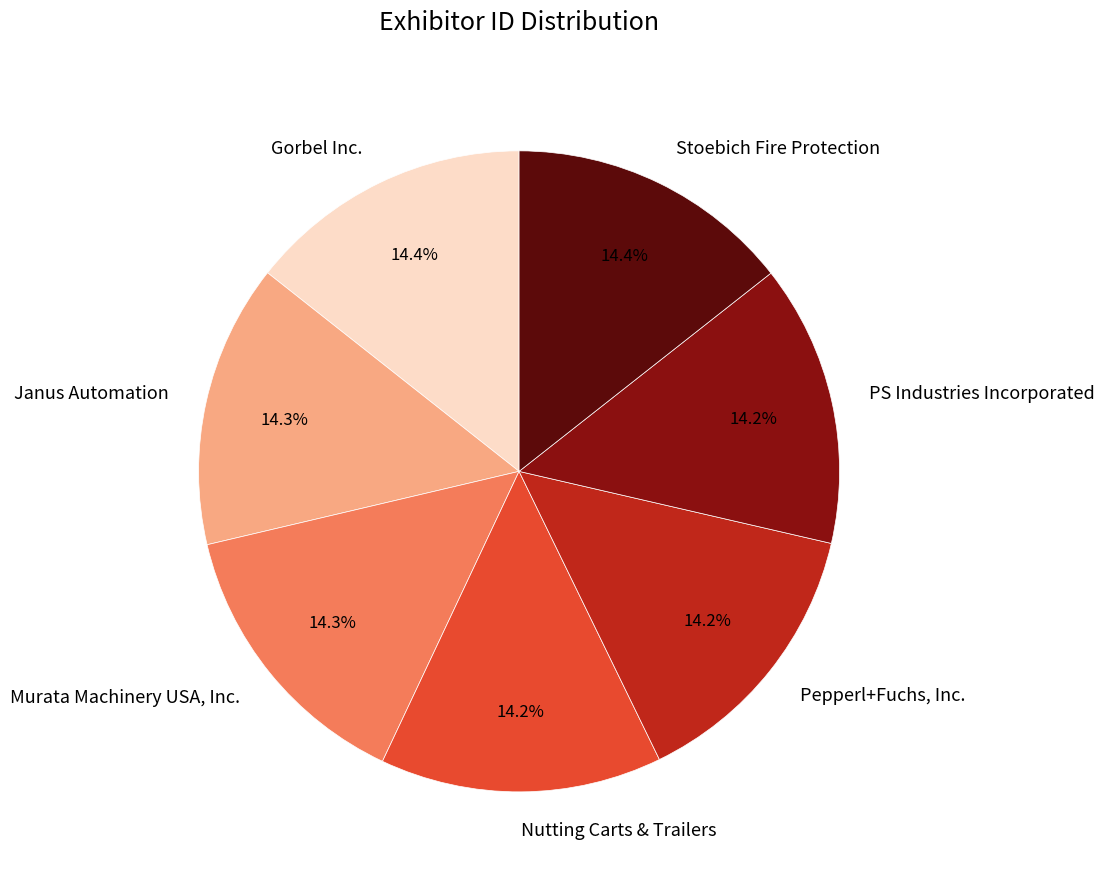

How many slices are in this pie chart?

7